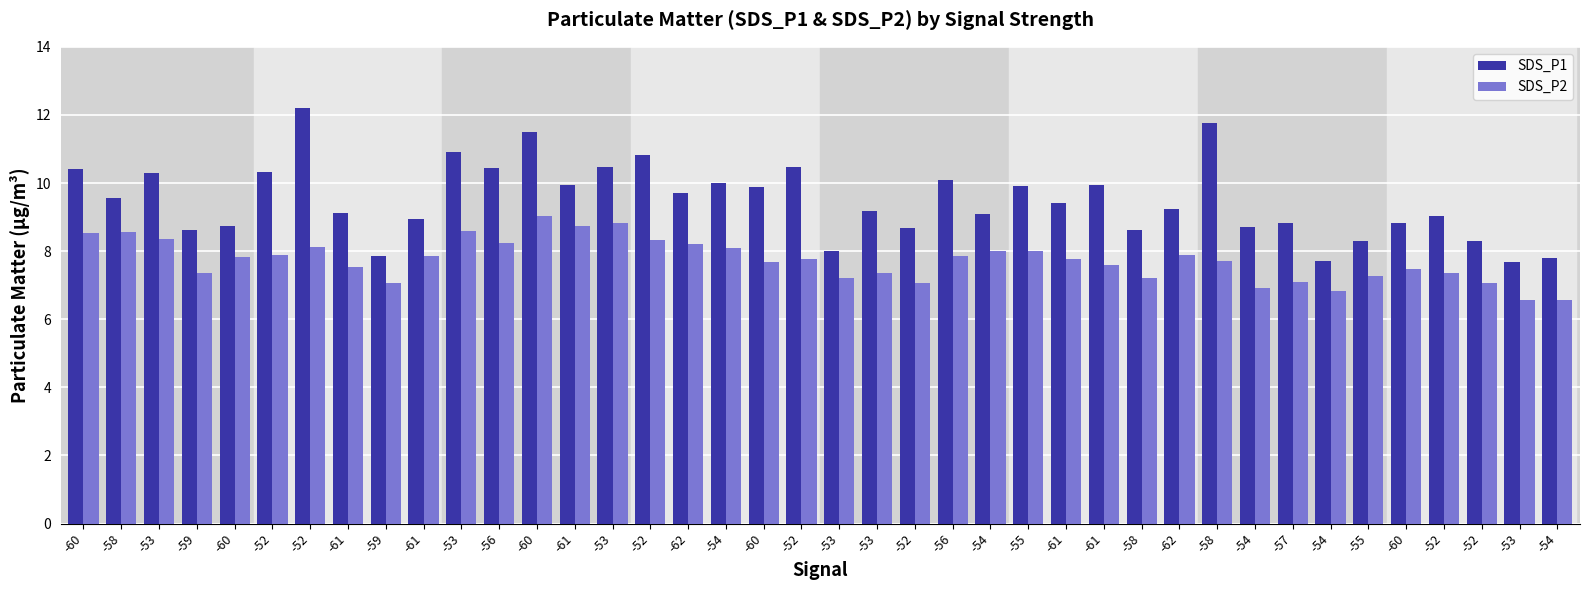

What are all the series names shown in the legend?

SDS_P1, SDS_P2